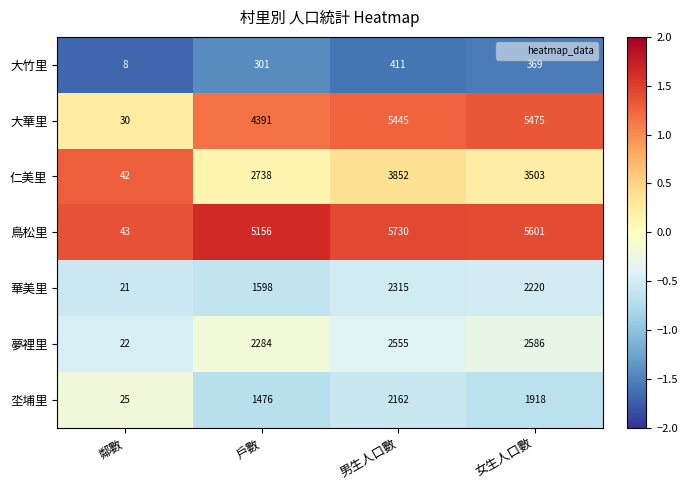

Reading left to right, list all the values displayed in this chart.

大竹里: 鄰數=8	戶數=301	男生人口數=411	女生人口數=369
大華里: 鄰數=30	戶數=4391	男生人口數=5445	女生人口數=5475
仁美里: 鄰數=42	戶數=2738	男生人口數=3852	女生人口數=3503
鳥松里: 鄰數=43	戶數=5156	男生人口數=5730	女生人口數=5601
華美里: 鄰數=21	戶數=1598	男生人口數=2315	女生人口數=2220
夢裡里: 鄰數=22	戶數=2284	男生人口數=2555	女生人口數=2586
坔埔里: 鄰數=25	戶數=1476	男生人口數=2162	女生人口數=1918